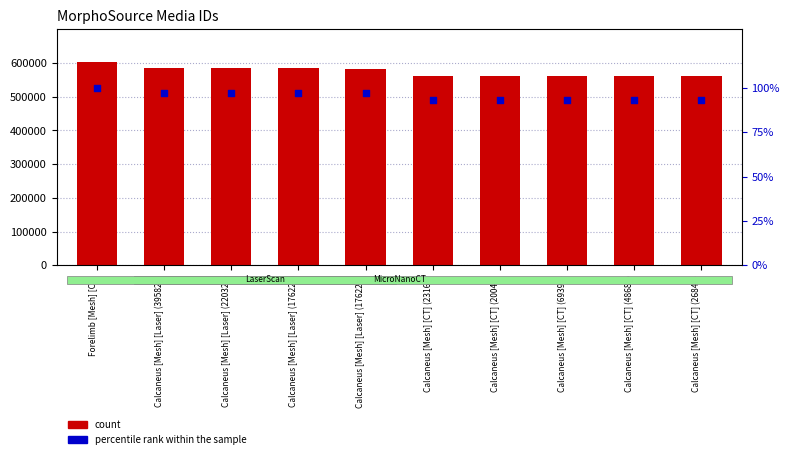

At which category is the sum across all series the highest?

Forelimb [Mesh] [CT]